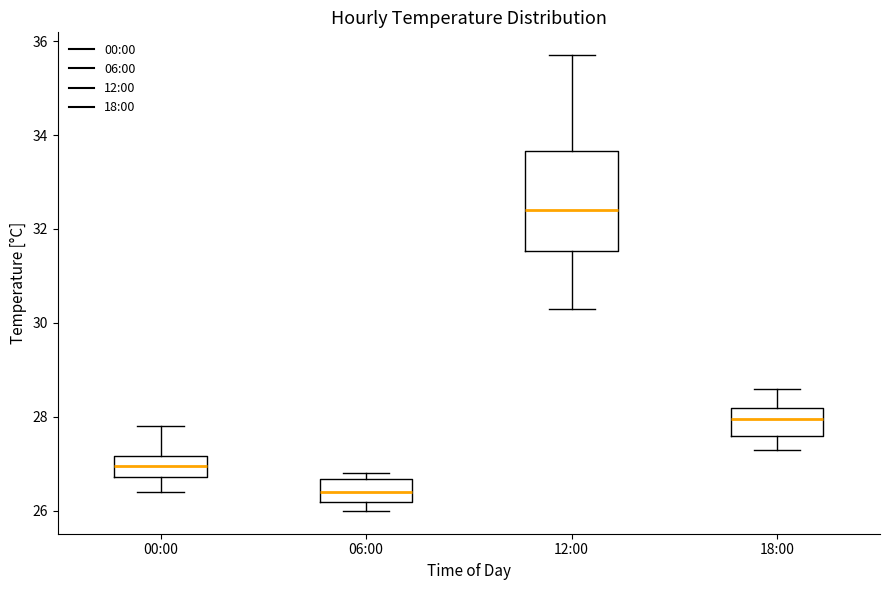

Reading left to right, read every box against the y-axis: the position of its median line, the range the box covers, and the ends of its whiskers. The values are not printed on the chart, so give them approximately, as read against the axis.

00:00: median 27.0, box 26.8 to 27.2, whiskers 26.4 to 27.8
06:00: median 26.4, box 26.2 to 26.6, whiskers 26.0 to 26.8
12:00: median 32.4, box 31.6 to 33.6, whiskers 30.4 to 35.8
18:00: median 28.0, box 27.6 to 28.2, whiskers 27.4 to 28.6